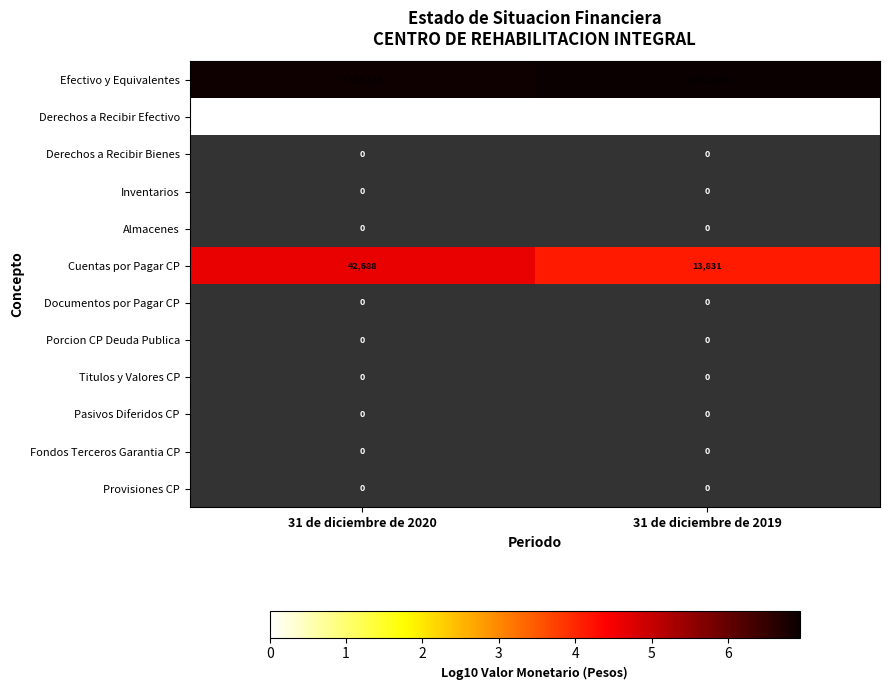

What is the difference between the maximum and minimum values in the Efectivo y Equivalentes series?

1205390